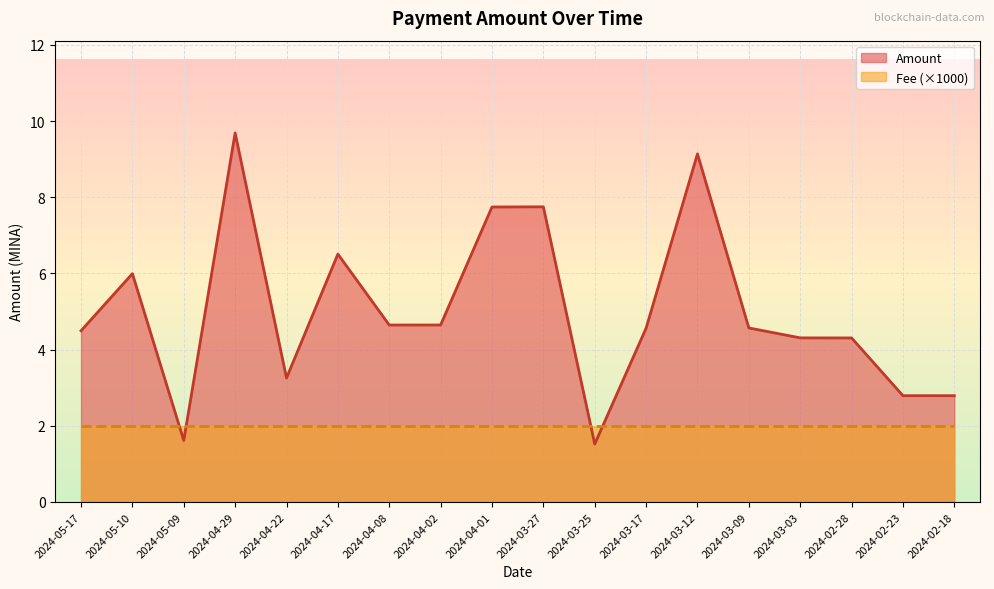

True or false: the data shows 7.7 at 2024-04-01.

True